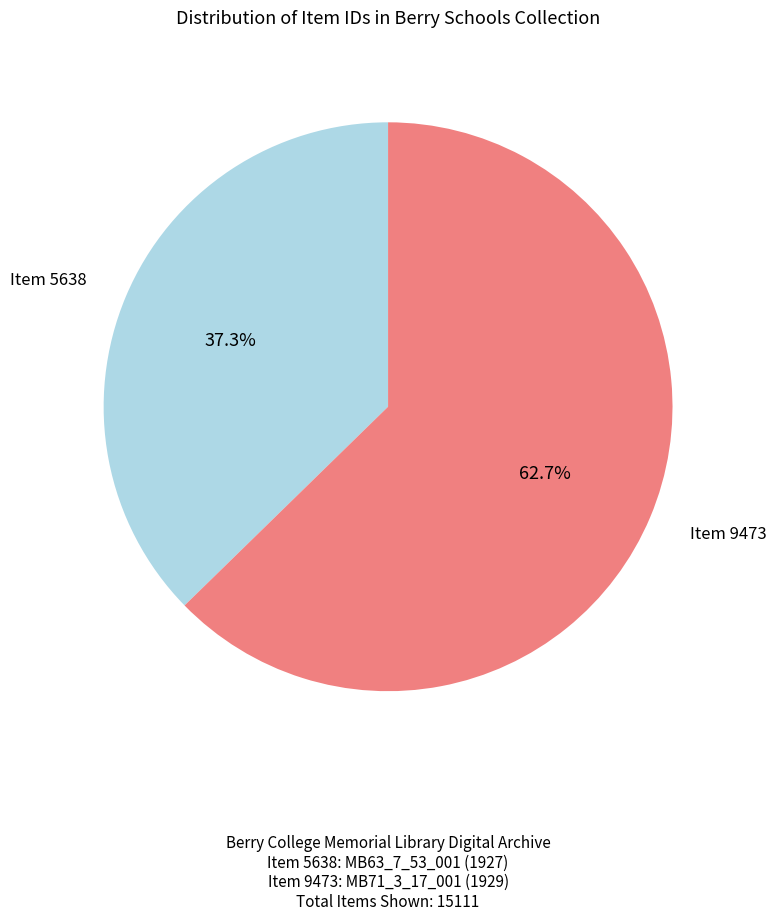

What is the ratio of the value at Item 9473 to the value at Item 5638?

1.7